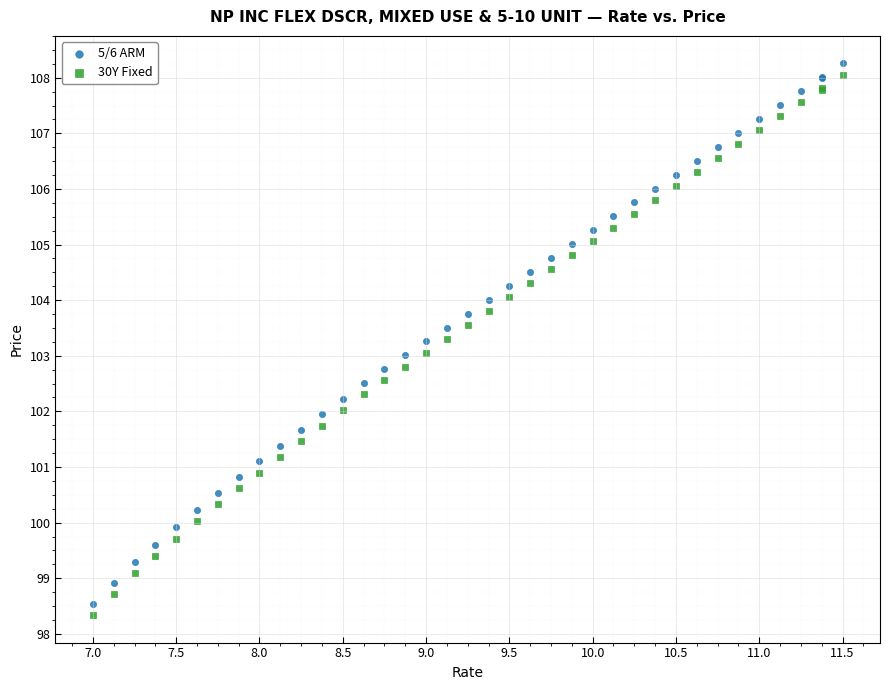

What is the X range (max minus min) for the scatter plot?

4.5